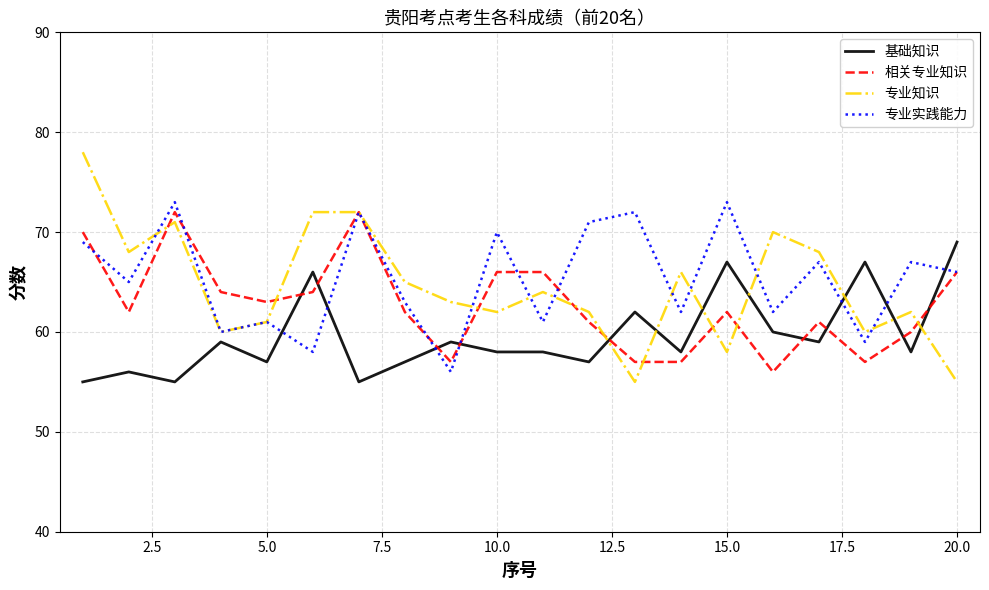

What is the maximum value shown in the chart?

78